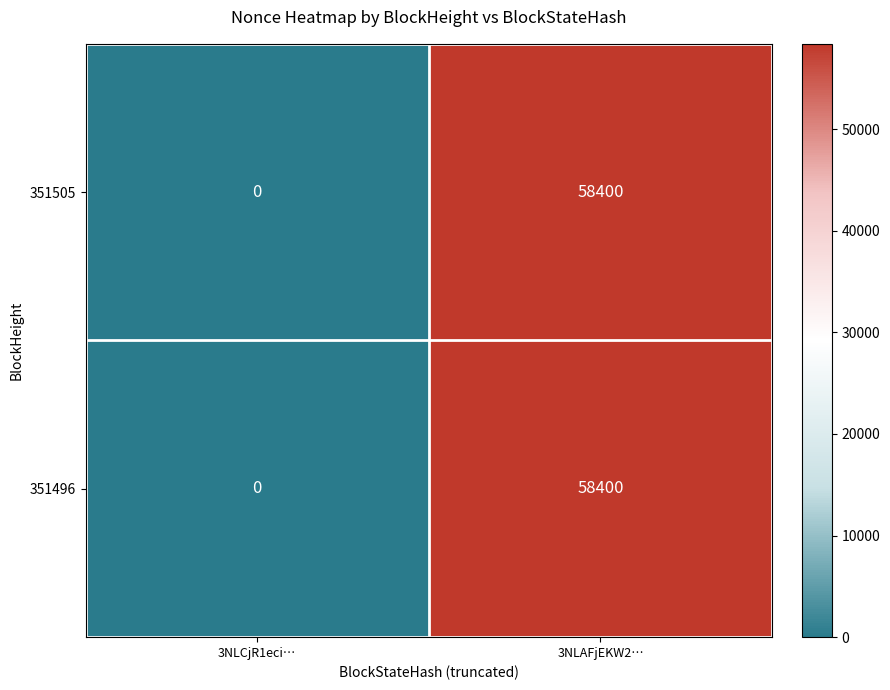

What is the total value across all series at 3NLAFjEKW2…?

116800